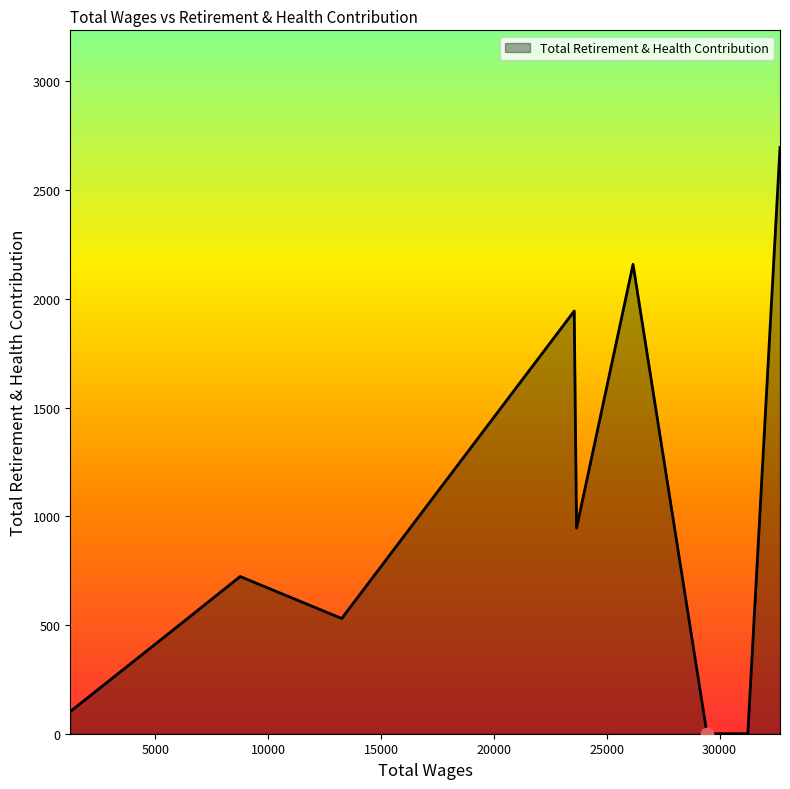

What is the difference between the maximum and minimum values?

2696